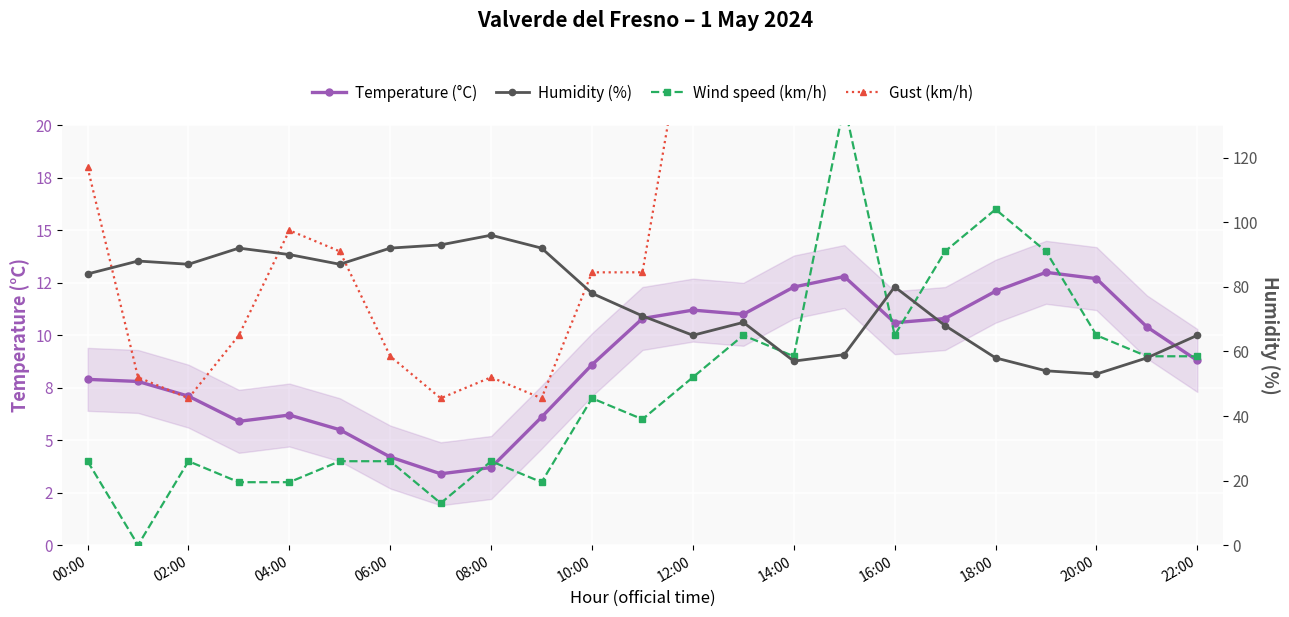

In Humidity (%), how many points are lower than both neighbors (excluding endpoints)?

5